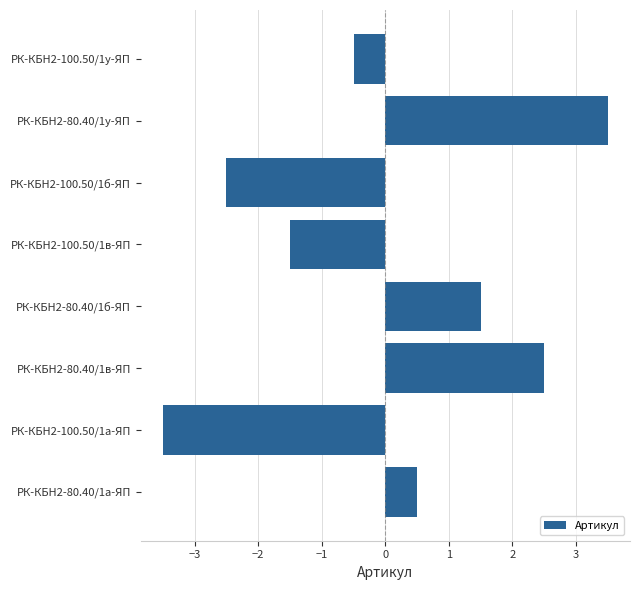

What is the label of the 7th bar from the top?

РК-КБН2-100.50/1а-ЯП